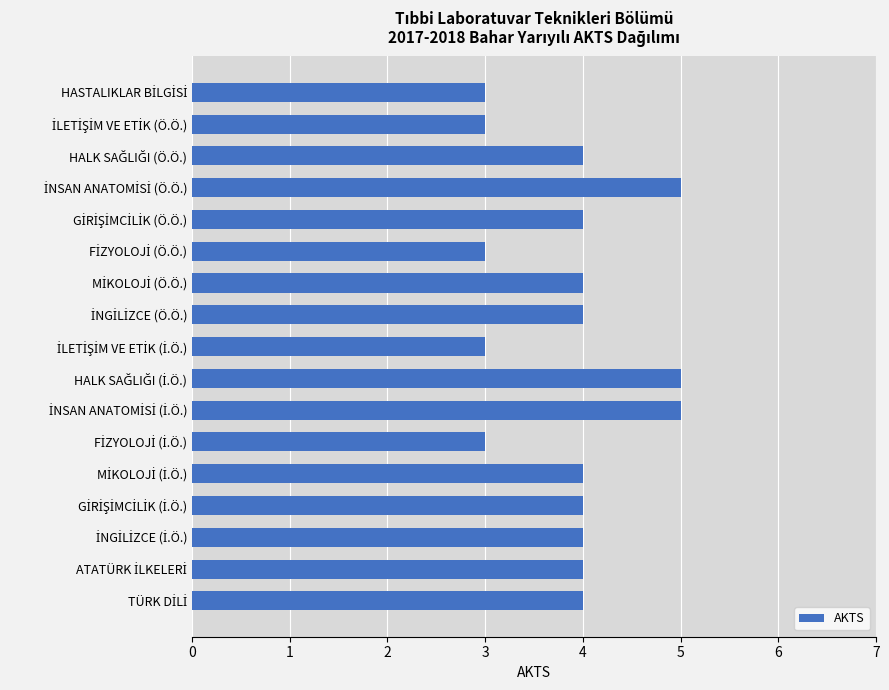

What is the greatest value displayed?

5